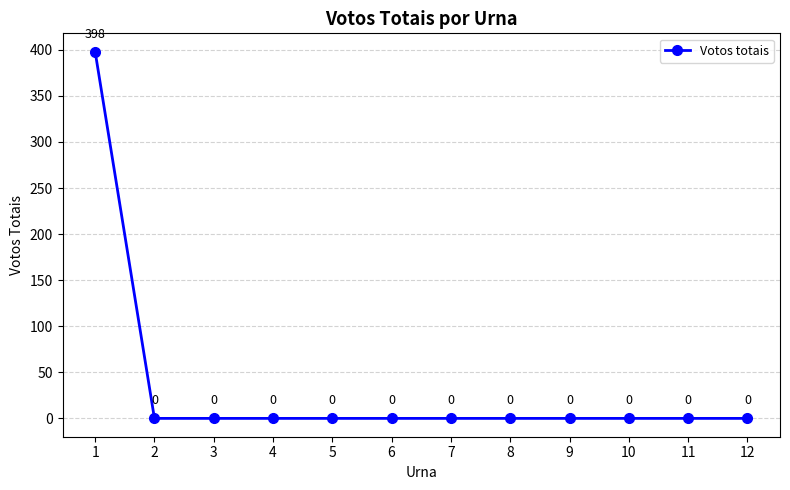

What is the value of the 1st point from the left?

398